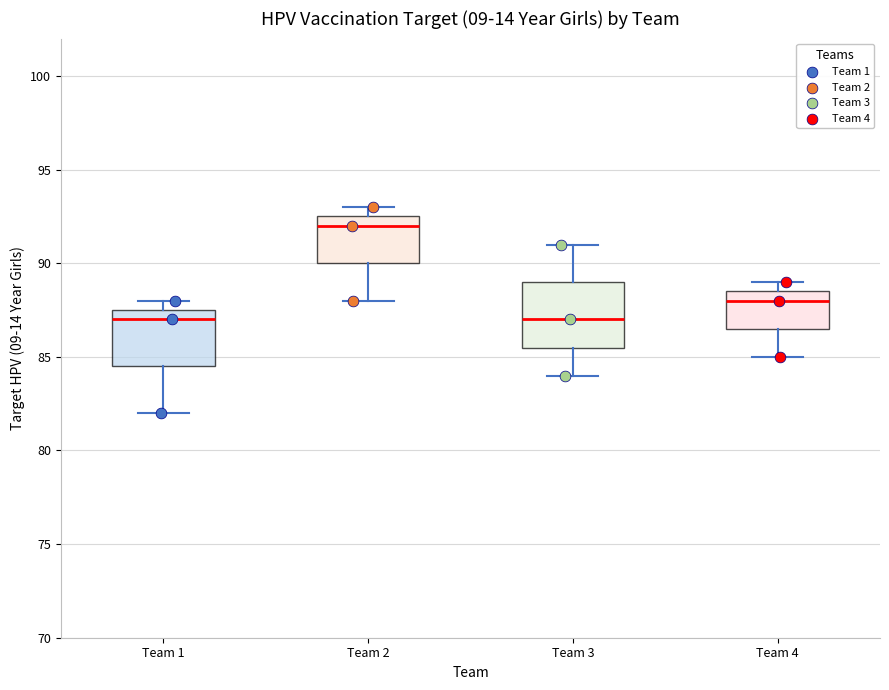

Which box has the highest median line?

Team 2